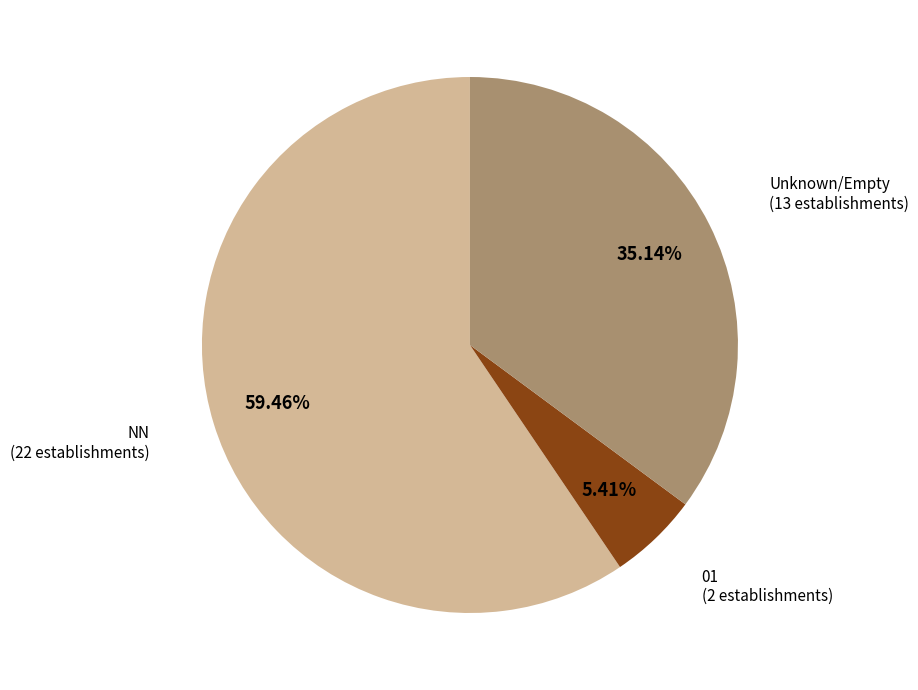

To the nearest percent, what percentage of the pie is NN?

59%